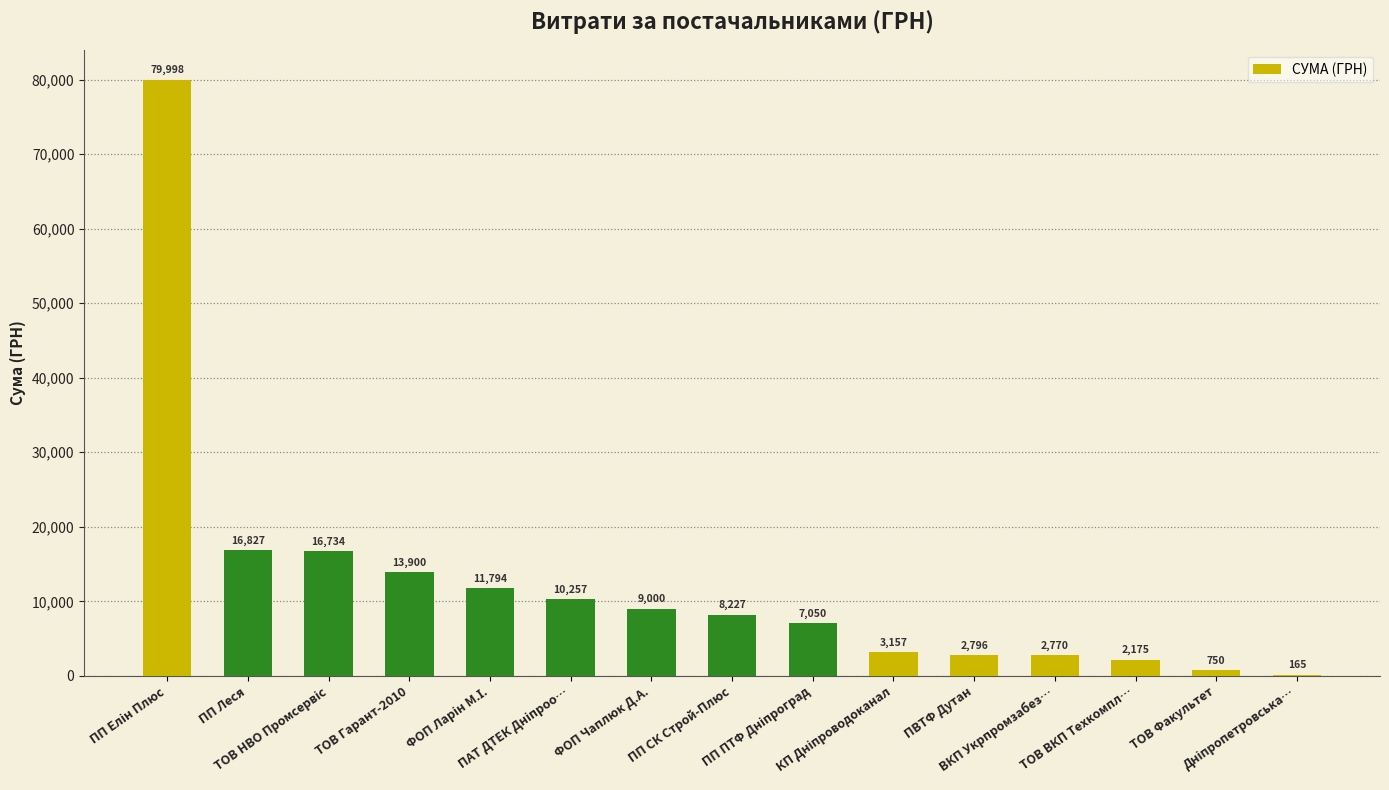

What is the greatest value displayed?

79998.0